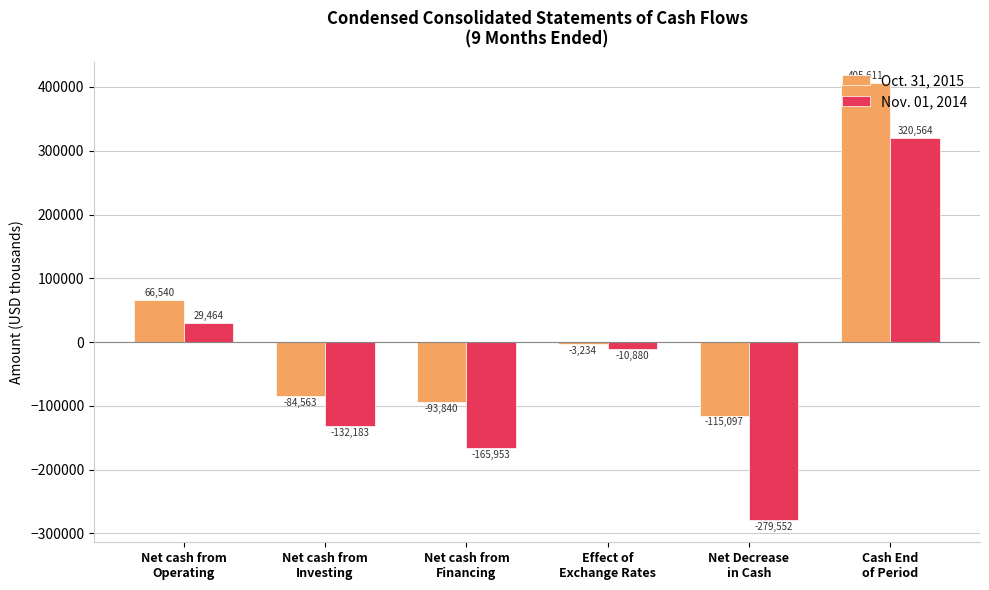

How many data points in Nov. 01, 2014 are less than -10880?

3